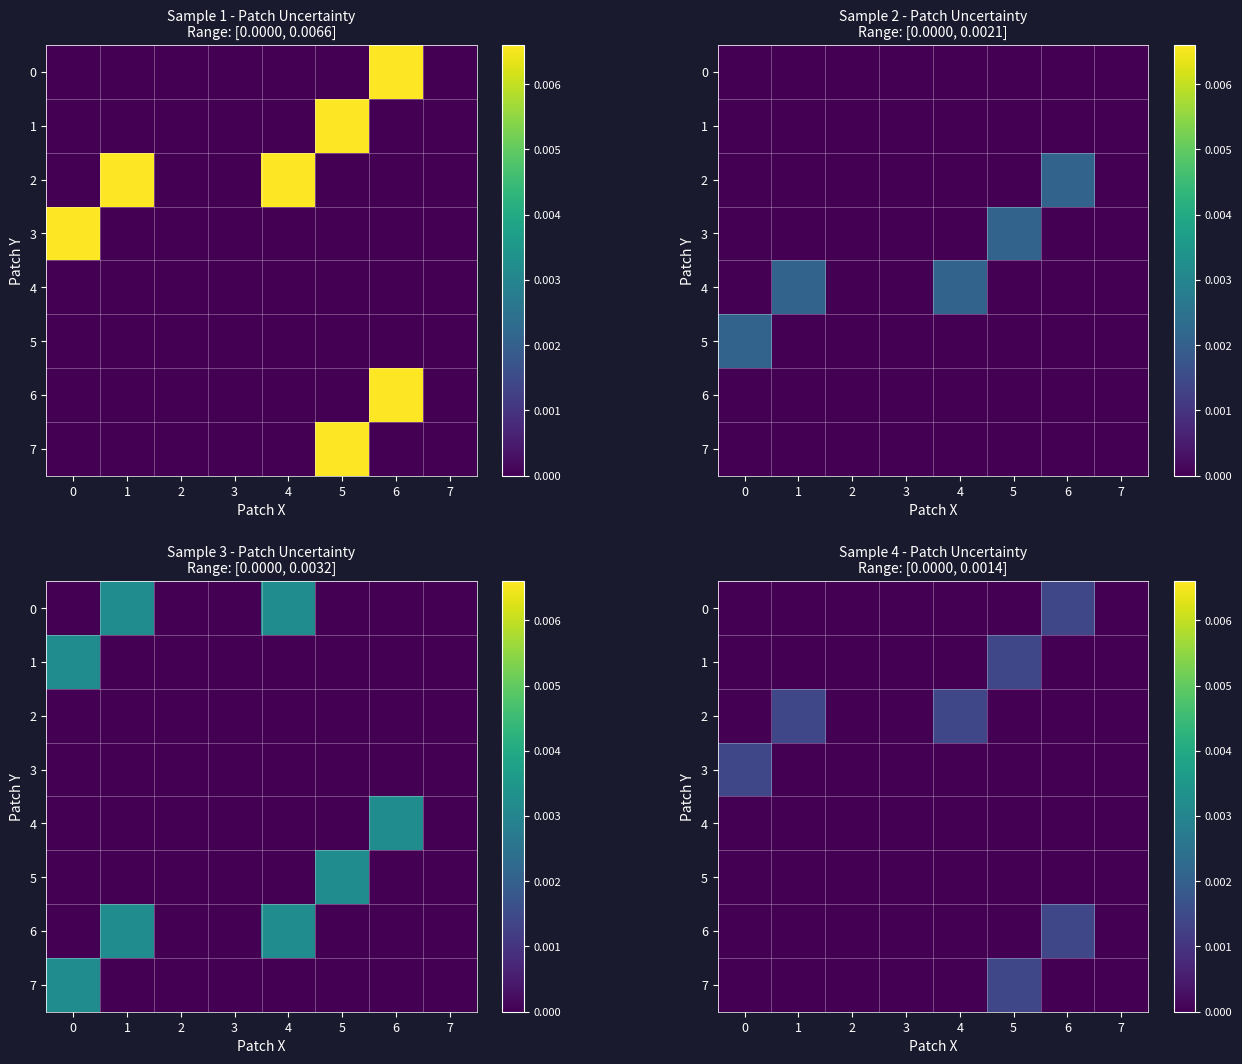

True or false: row_2 has a value of 0.0 at 1.

False